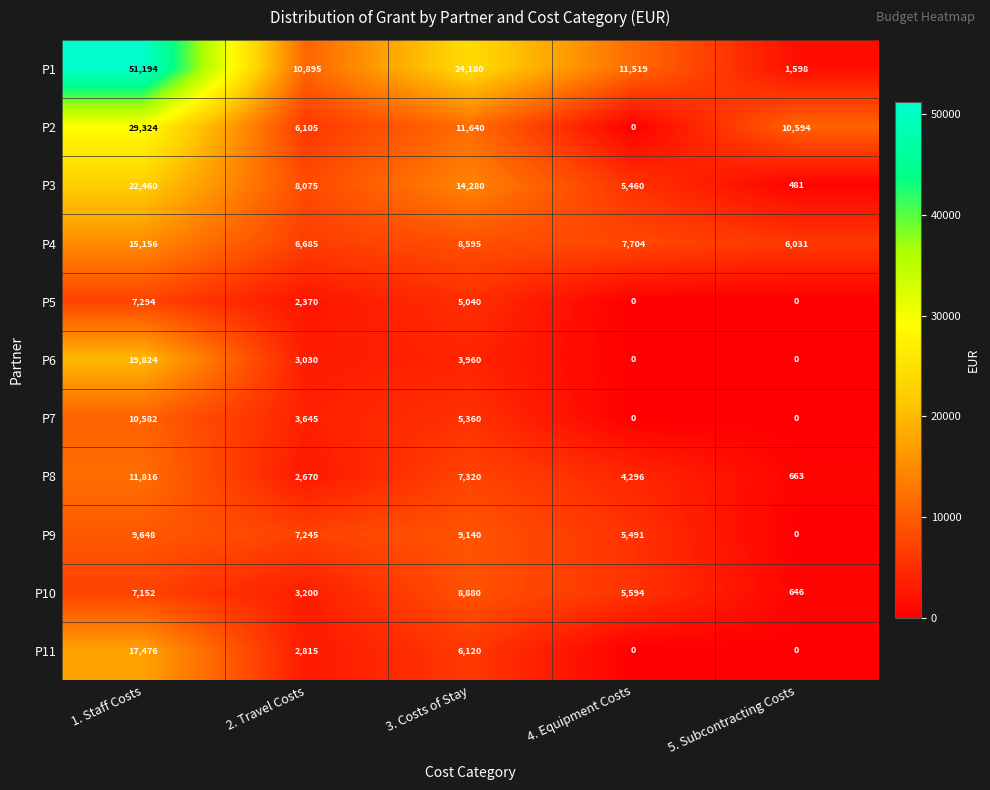

The value of P1 at 1. Staff Costs is 75128. True or false?

False